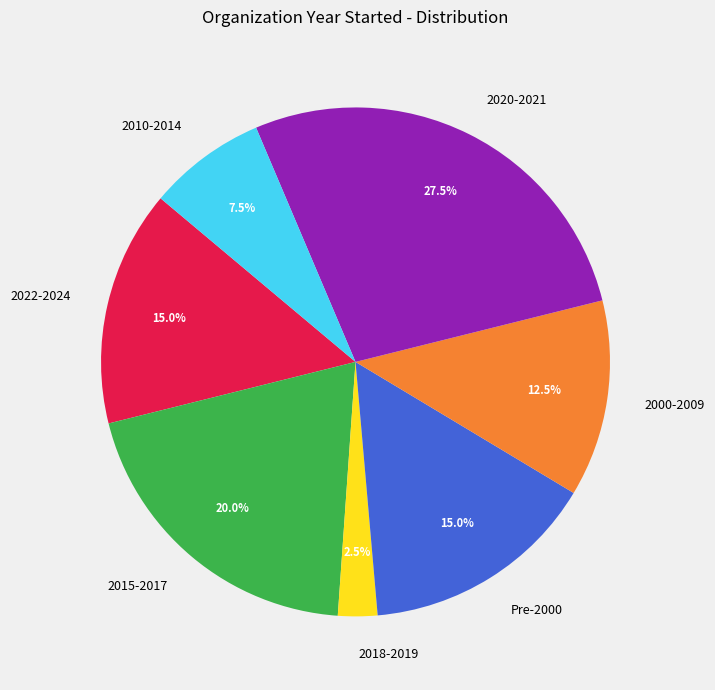

Approximately how many times larger is the value at 2020-2021 compared to 2015-2017?

1.4